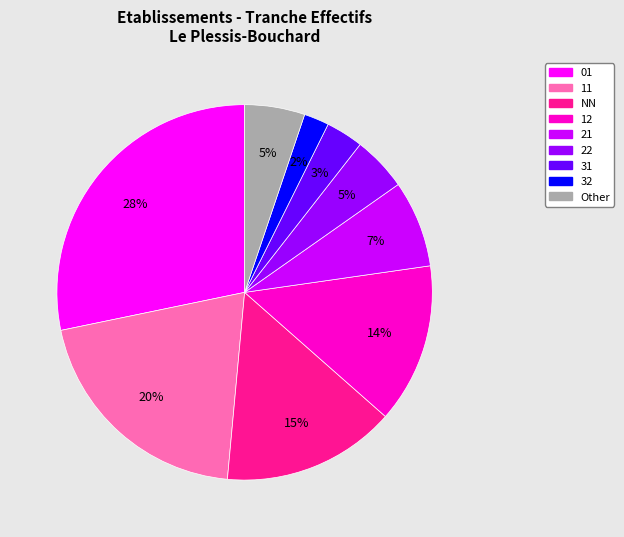

Is there any slice that represents more than half of the pie?

No